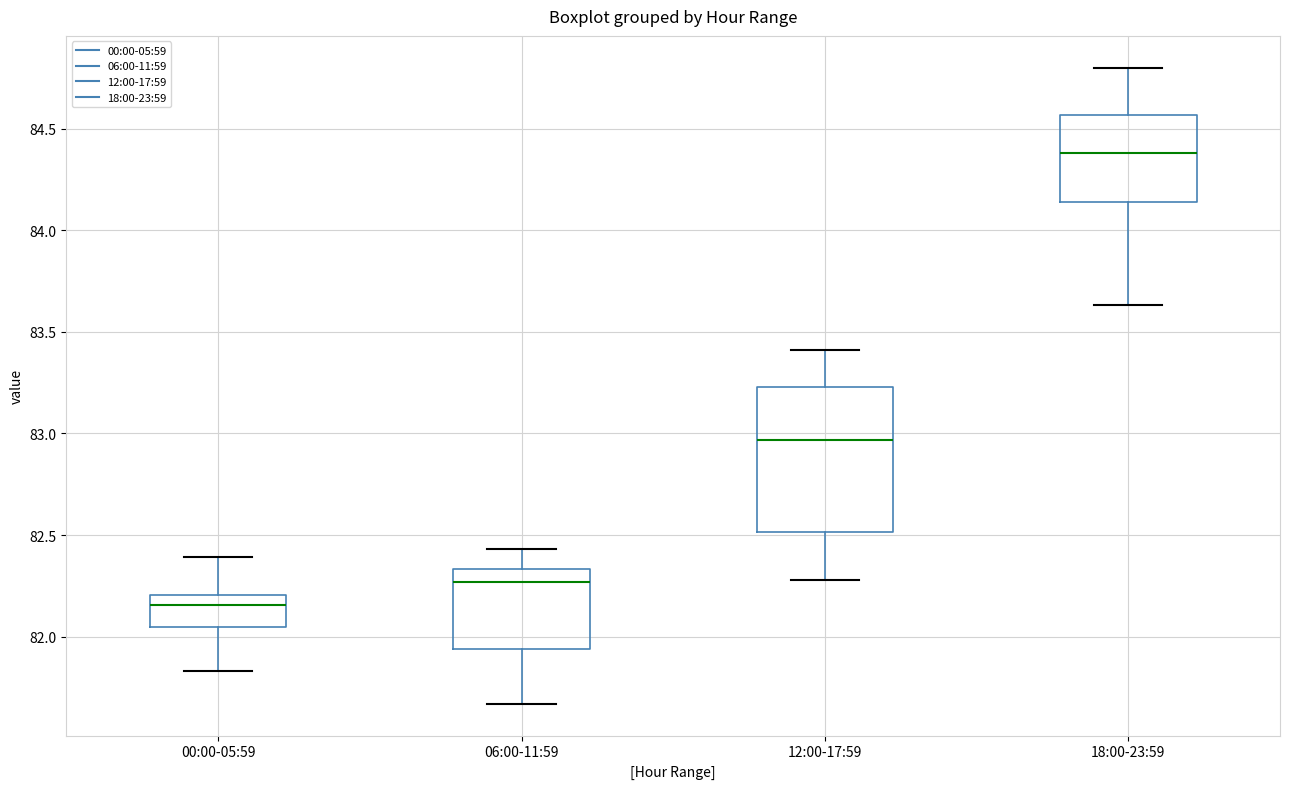

Reading left to right, transcribe this box plot: for each box, give where its median line is, the range the box spans, and where its two whiskers end, as read against the y-axis. The values are not printed on the chart, so give them approximately, as read against the axis.

00:00-05:59: median 82.15, box 82.05 to 82.20, whiskers 81.85 to 82.40
06:00-11:59: median 82.25, box 81.95 to 82.35, whiskers 81.65 to 82.45
12:00-17:59: median 82.95, box 82.50 to 83.25, whiskers 82.30 to 83.40
18:00-23:59: median 84.40, box 84.15 to 84.55, whiskers 83.65 to 84.80